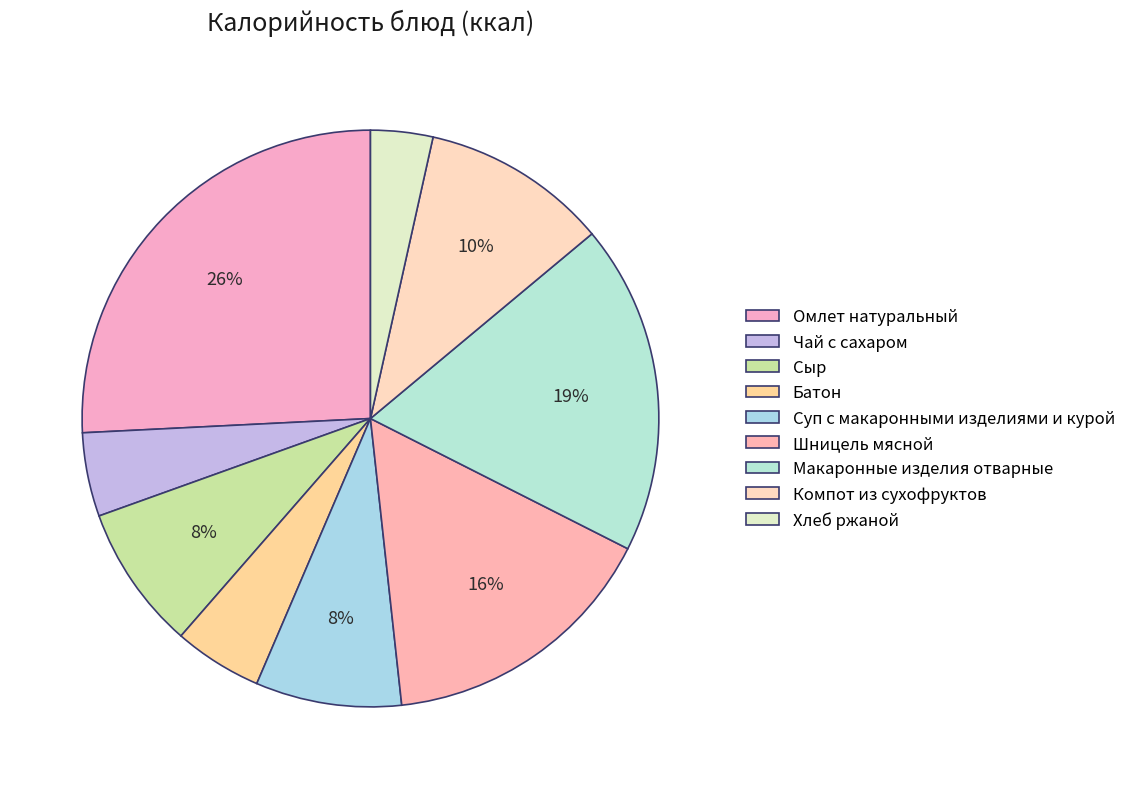

How many segments does this pie chart have?

9